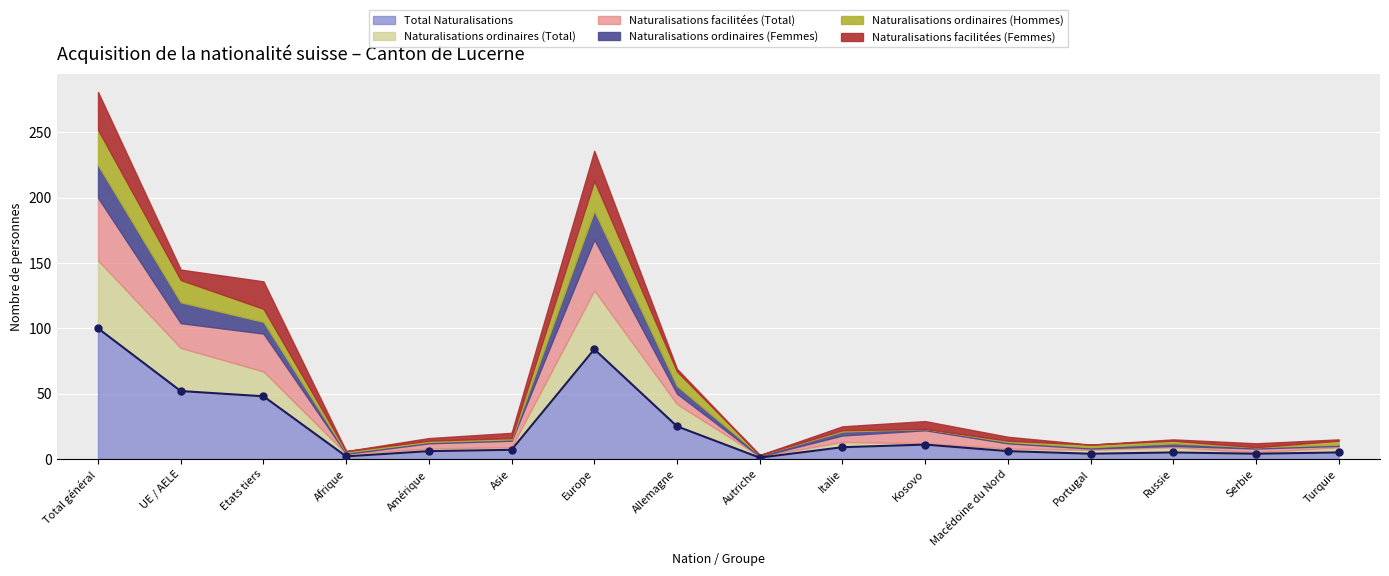

What are all the series names shown in the legend?

Total Naturalisations, Naturalisations ordinaires (Total), Naturalisations facilitées (Total), Naturalisations ordinaires (Femmes), Naturalisations ordinaires (Hommes), Naturalisations facilitées (Femmes)